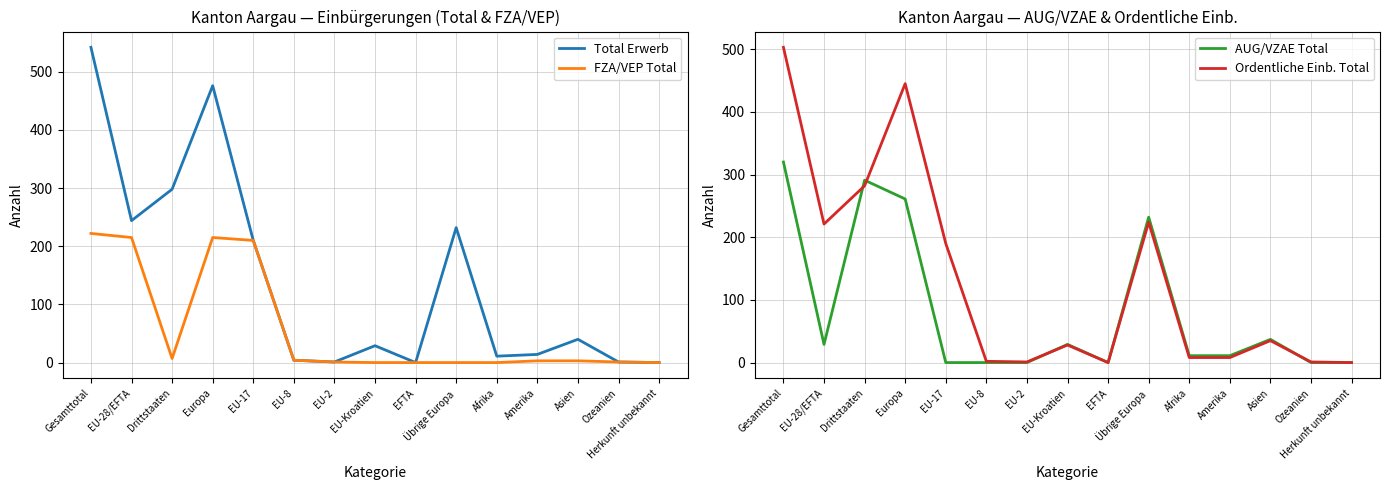

How many values in the AUG/VZAE Total series are below 11?

6